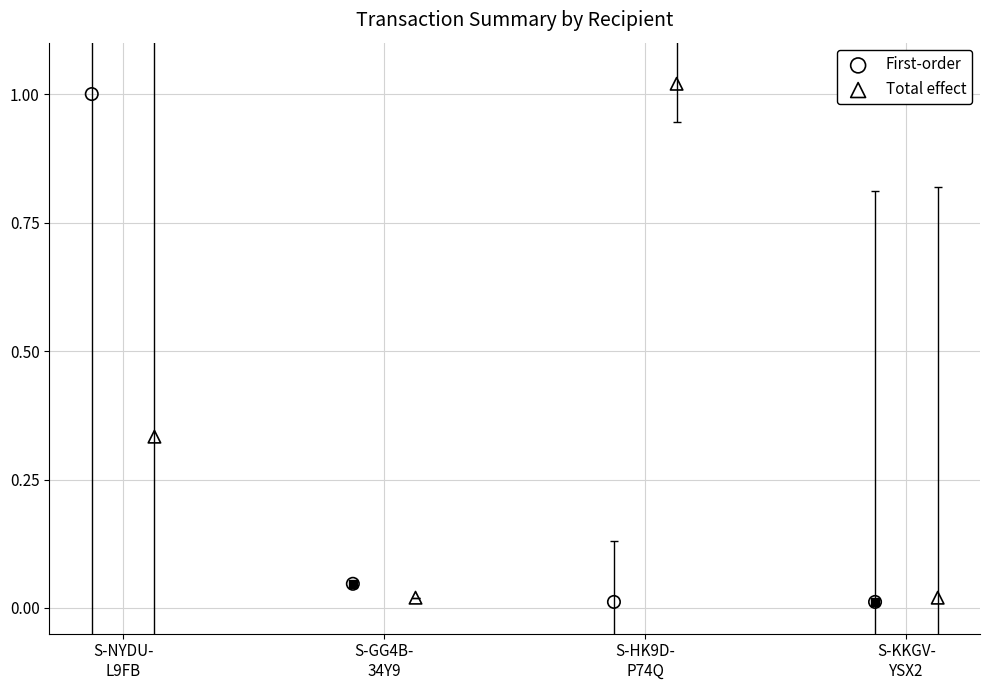

At which category is the sum across all series the highest?

S-NYDU-
L9FB